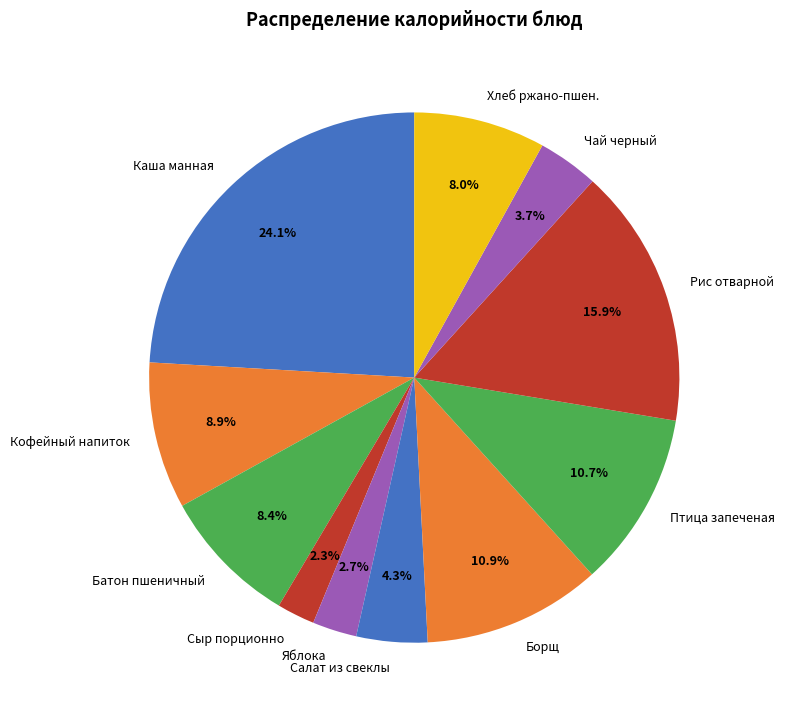

To the nearest percent, what is the difference between the largest and smallest slice percentages?

22%